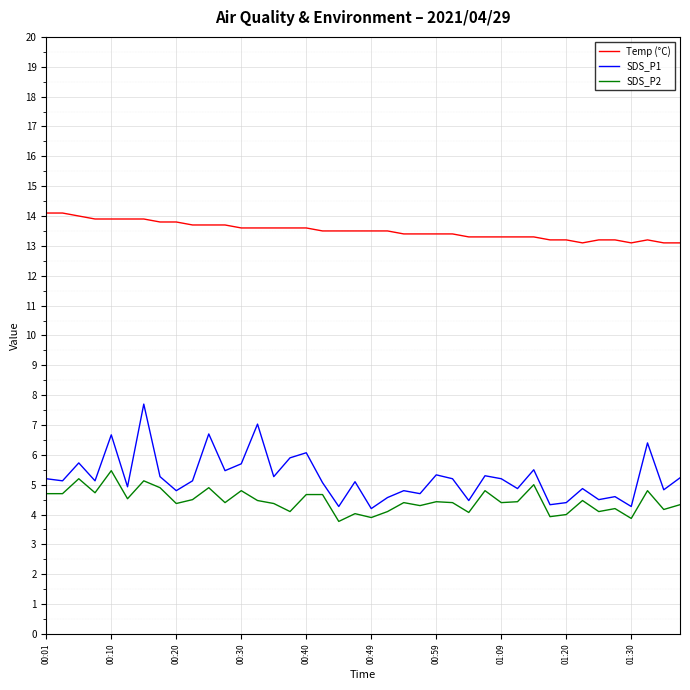

List the series in order of their peak value, lowest first.

SDS_P2, SDS_P1, Temp (°C)